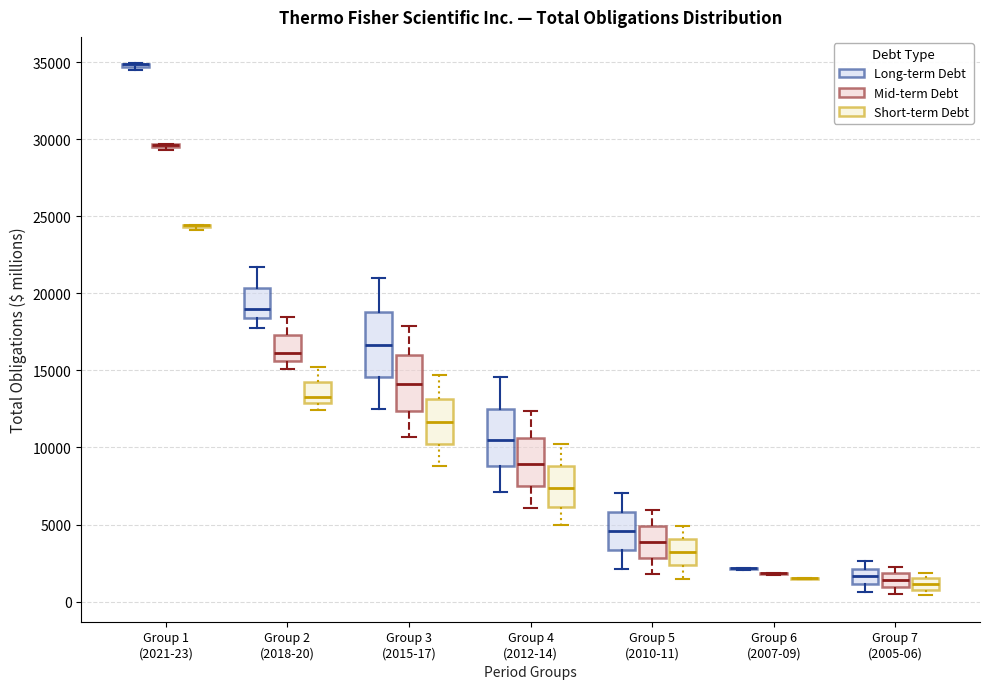

Comparing the boxes themselves (not the whiskers), which one is the tallest?

Group 3 (2015-17) (Long-term Debt)